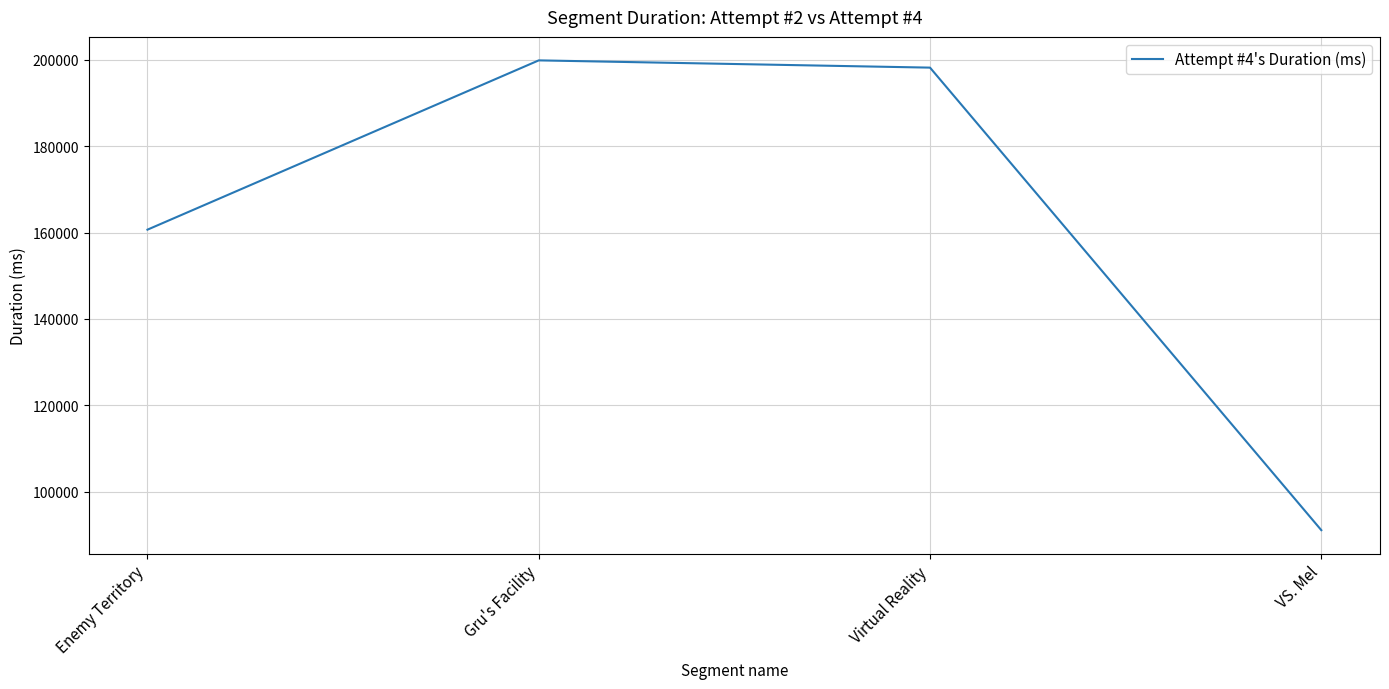

How many series are shown in this chart?

1